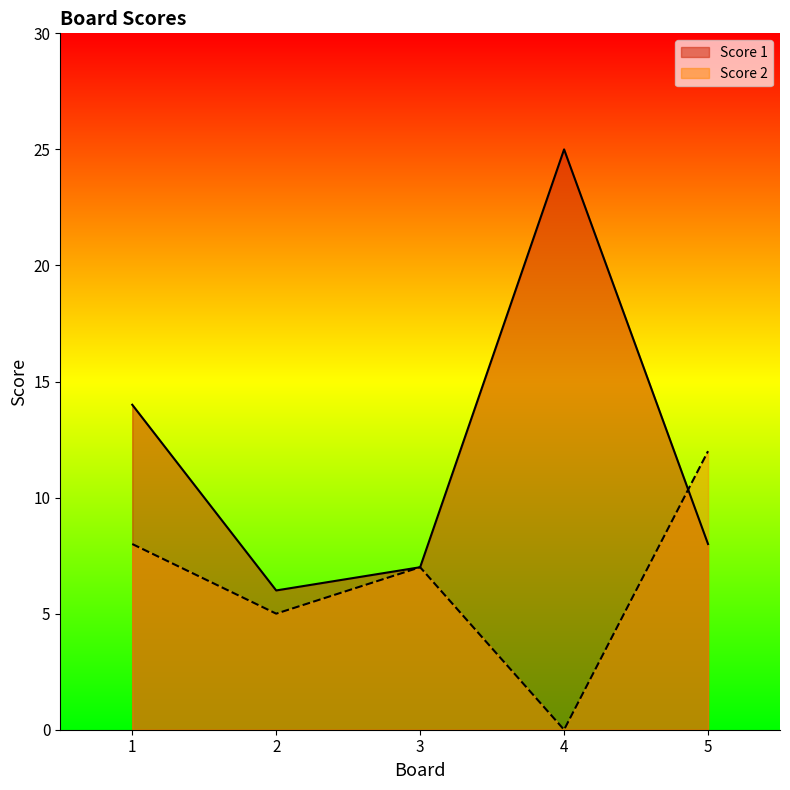

True or false: Score 1 and Score 2 cross at least once.

True